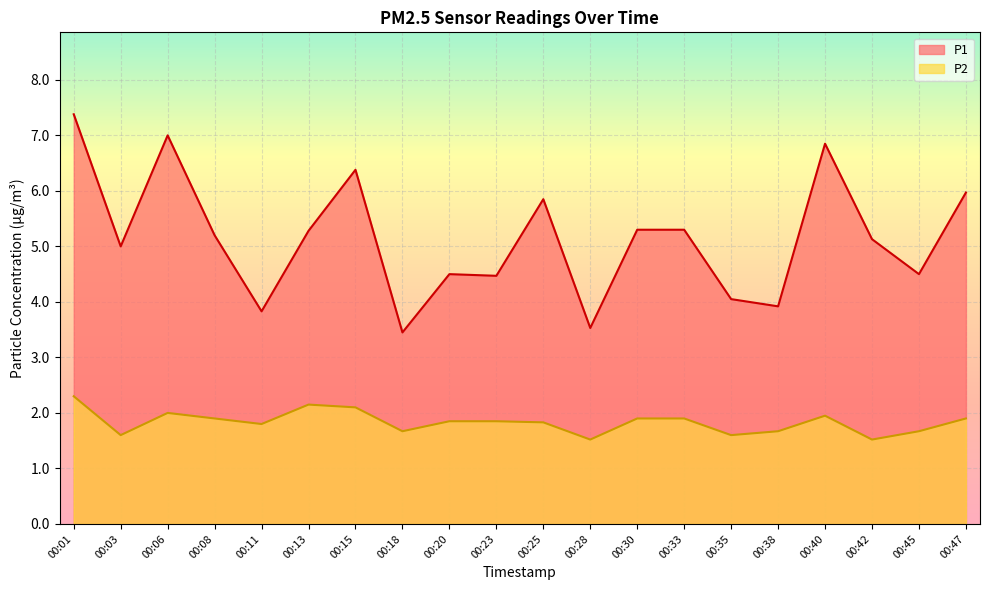

True or false: P2 and P1 cross at least once.

False